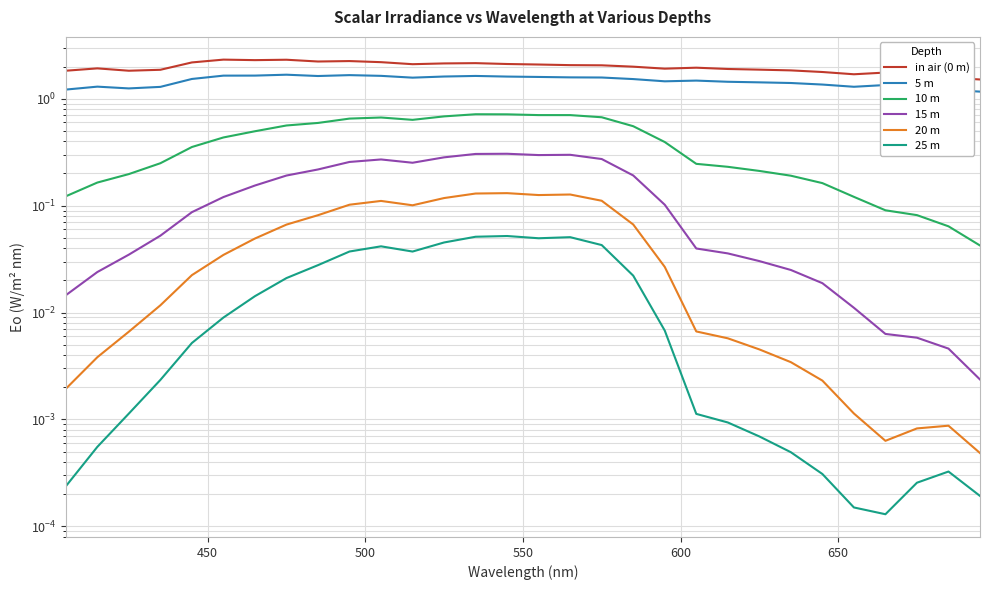

How many 5 m values are between 1 and 2?

30